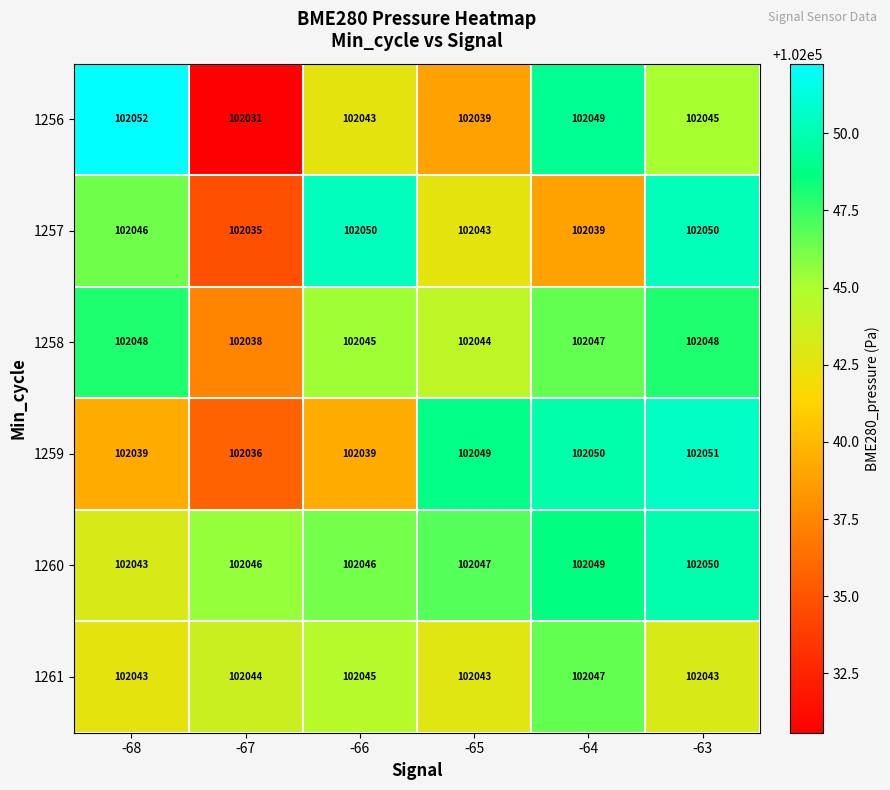

Which series has the largest range (max minus min)?

1256